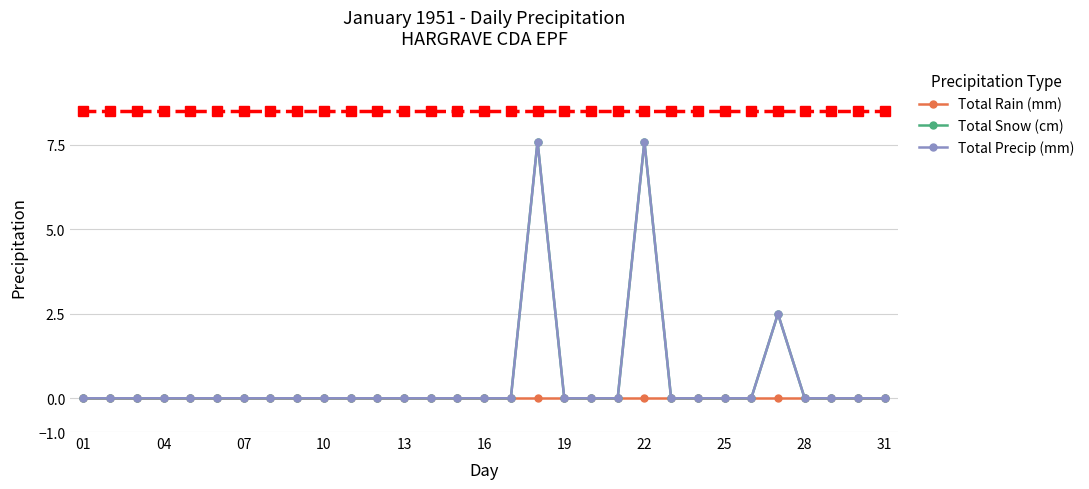

True or false: Total Precip (mm) and Total Snow (cm) cross at least once.

False